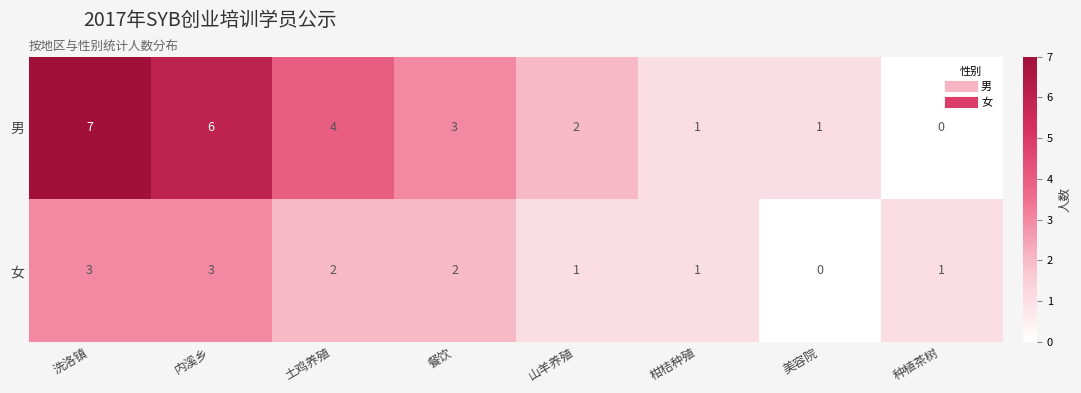

Which label corresponds to the largest value in the chart?

洗洛镇